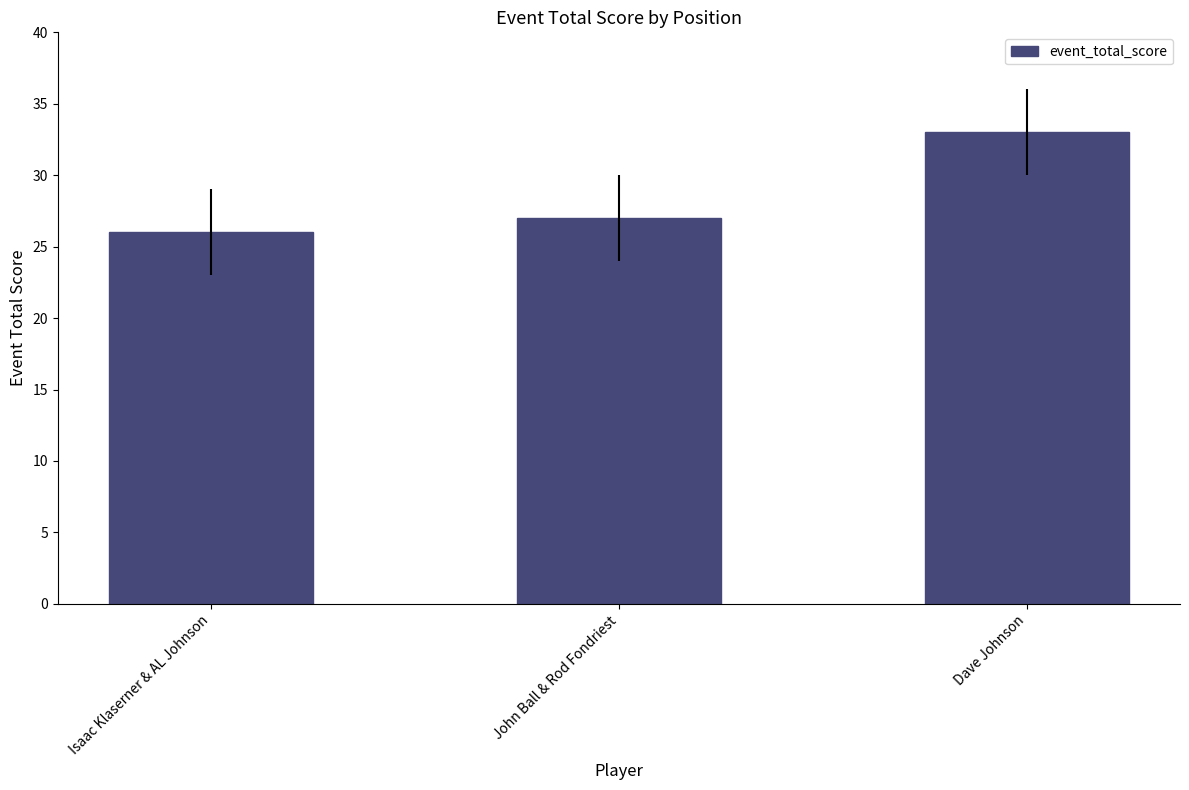

List the labels in order of value, largest first.

Dave Johnson, John Ball & Rod Fondriest, Isaac Klaserner & AL Johnson